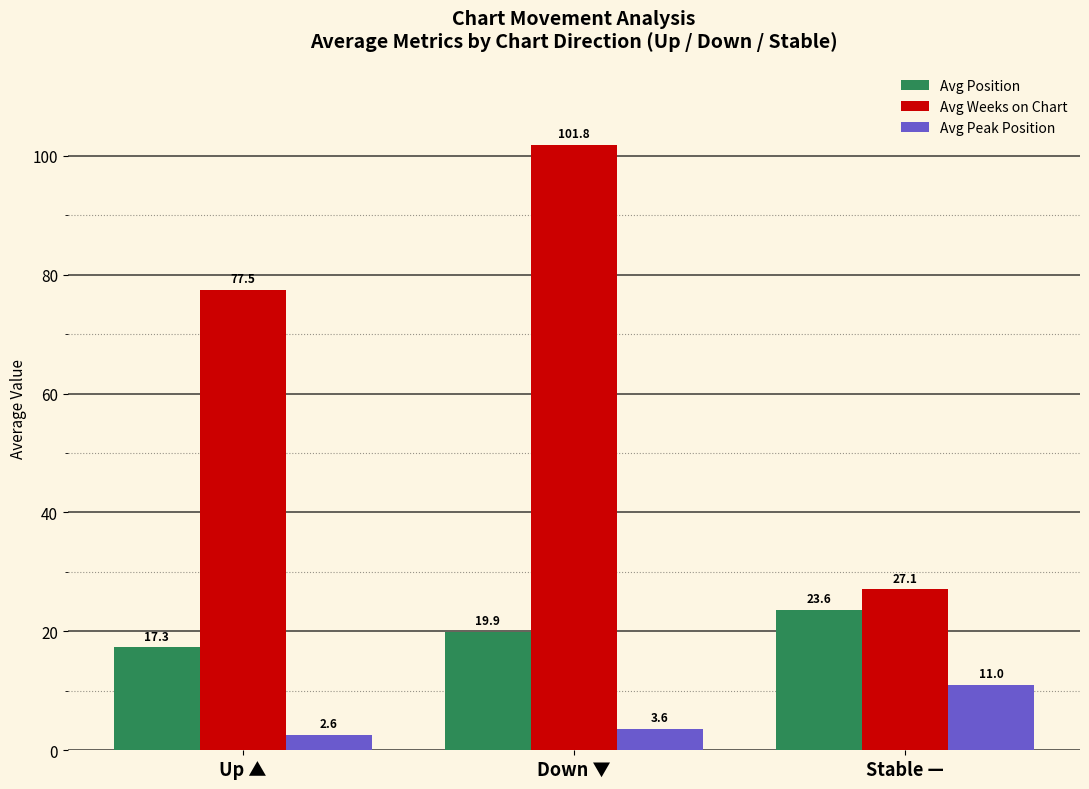

Is it true that Avg Position equals 37.3 at Stable —?

False